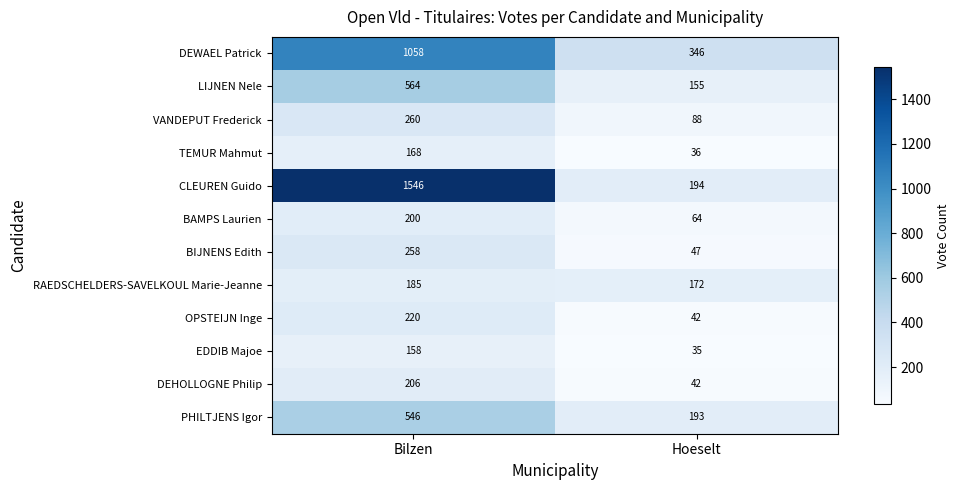

Rank the series by their maximum value, from lowest to highest.

EDDIB Majoe, TEMUR Mahmut, RAEDSCHELDERS-SAVELKOUL Marie-Jeanne, BAMPS Laurien, DEHOLLOGNE Philip, OPSTEIJN Inge, BIJNENS Edith, VANDEPUT Frederick, PHILTJENS Igor, LIJNEN Nele, DEWAEL Patrick, CLEUREN Guido